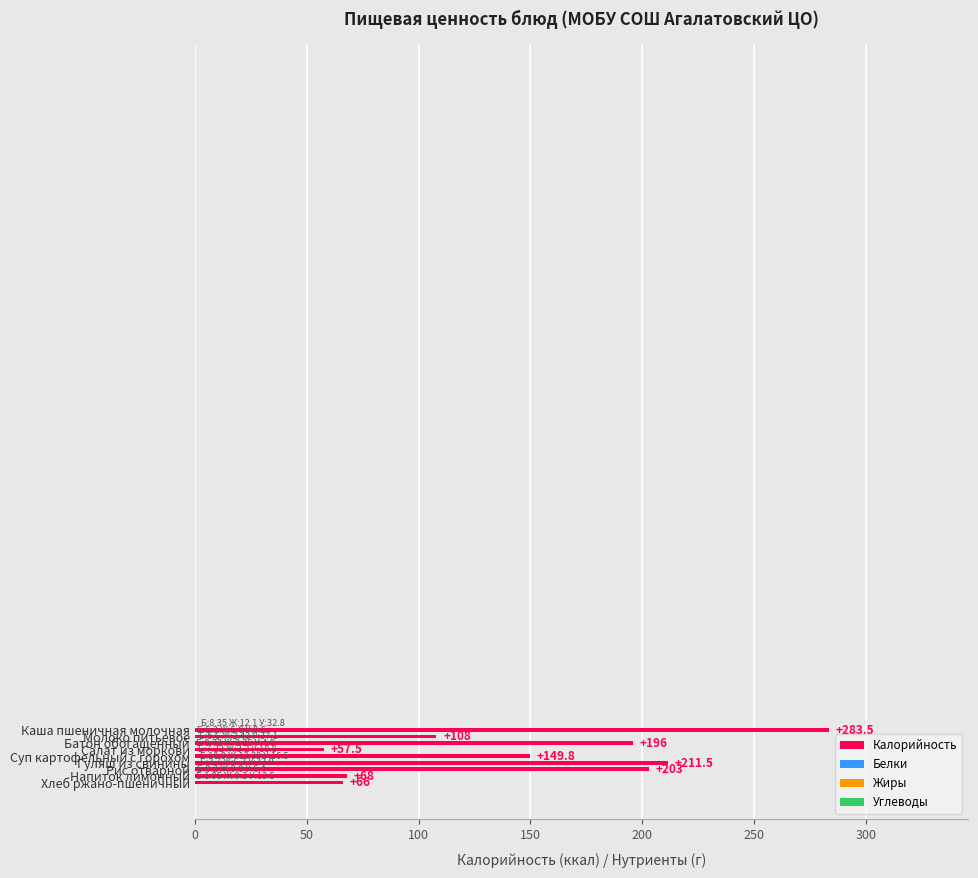

What is the difference between the maximum and minimum values?

226.0